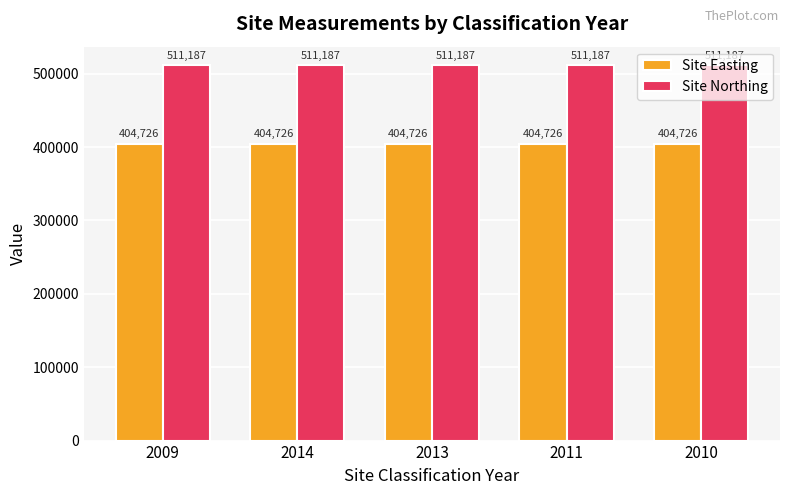

Reading right to left, extract all data points from this chart.

Site Easting: 2010=404726	2011=404726	2013=404726	2014=404726	2009=404726
Site Northing: 2010=511187	2011=511187	2013=511187	2014=511187	2009=511187